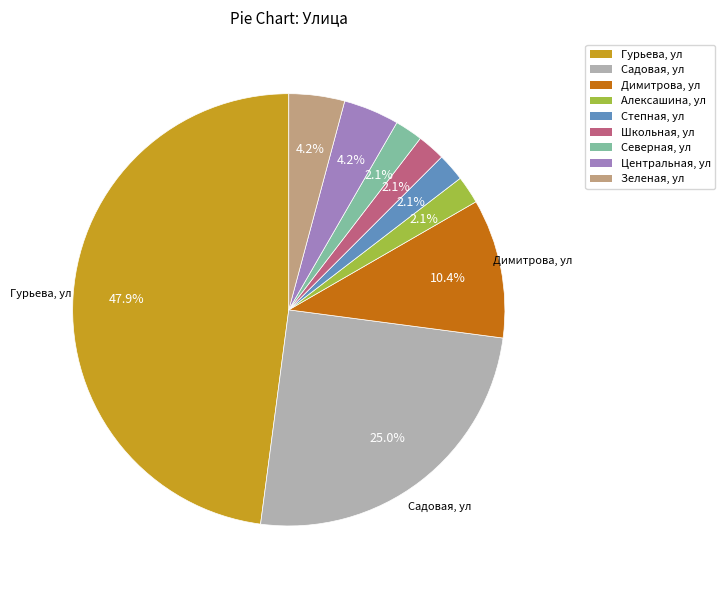

How many slices are in this pie chart?

9